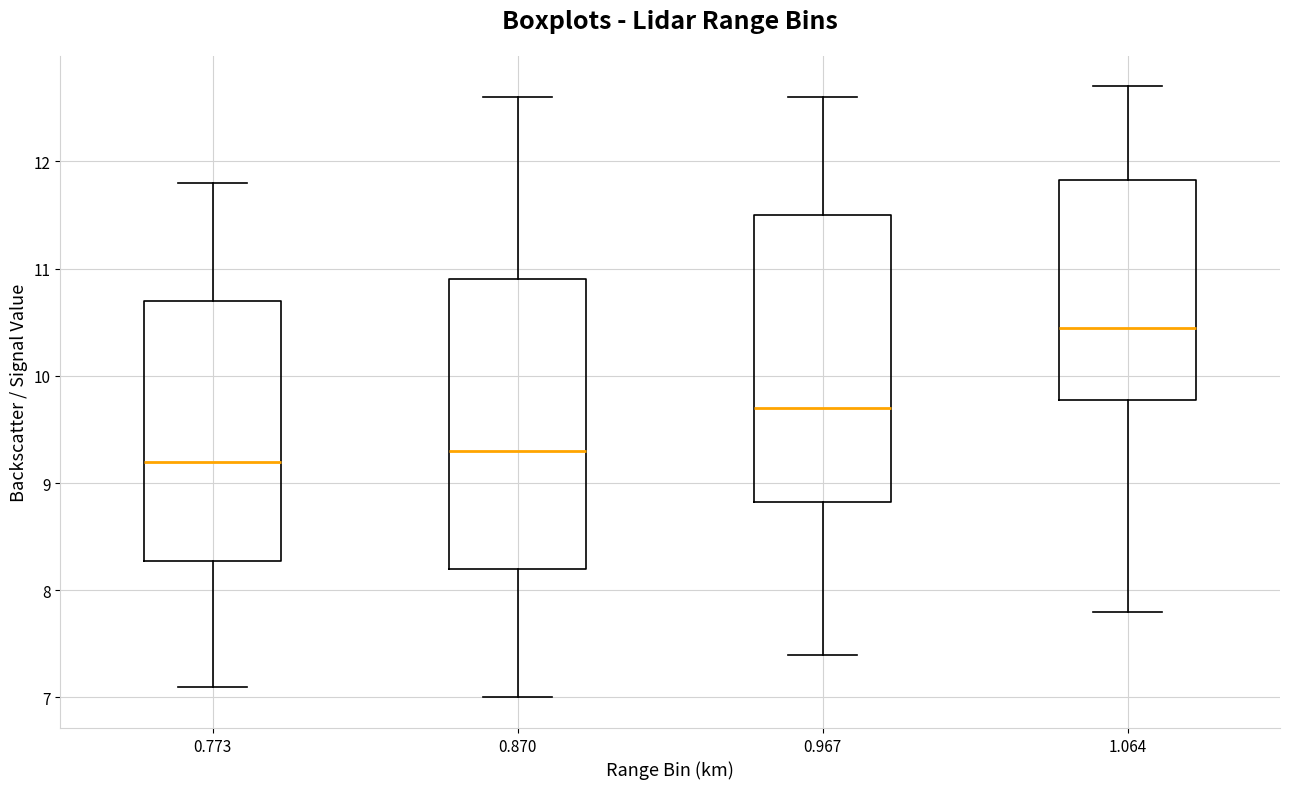

Reading left to right, read every box against the y-axis: the position of its median line, the range the box covers, and the ends of its whiskers. The values are not printed on the chart, so give them approximately, as read against the axis.

0.773: median 9.2, box 8.3 to 10.7, whiskers 7.1 to 11.8
0.870: median 9.3, box 8.2 to 10.9, whiskers 7.0 to 12.6
0.967: median 9.7, box 8.8 to 11.5, whiskers 7.4 to 12.6
1.064: median 10.5, box 9.8 to 11.8, whiskers 7.8 to 12.7